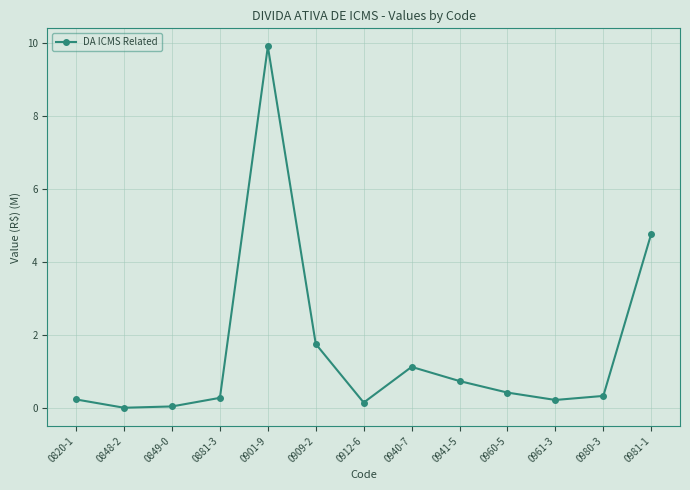

How many series are shown in this chart?

1